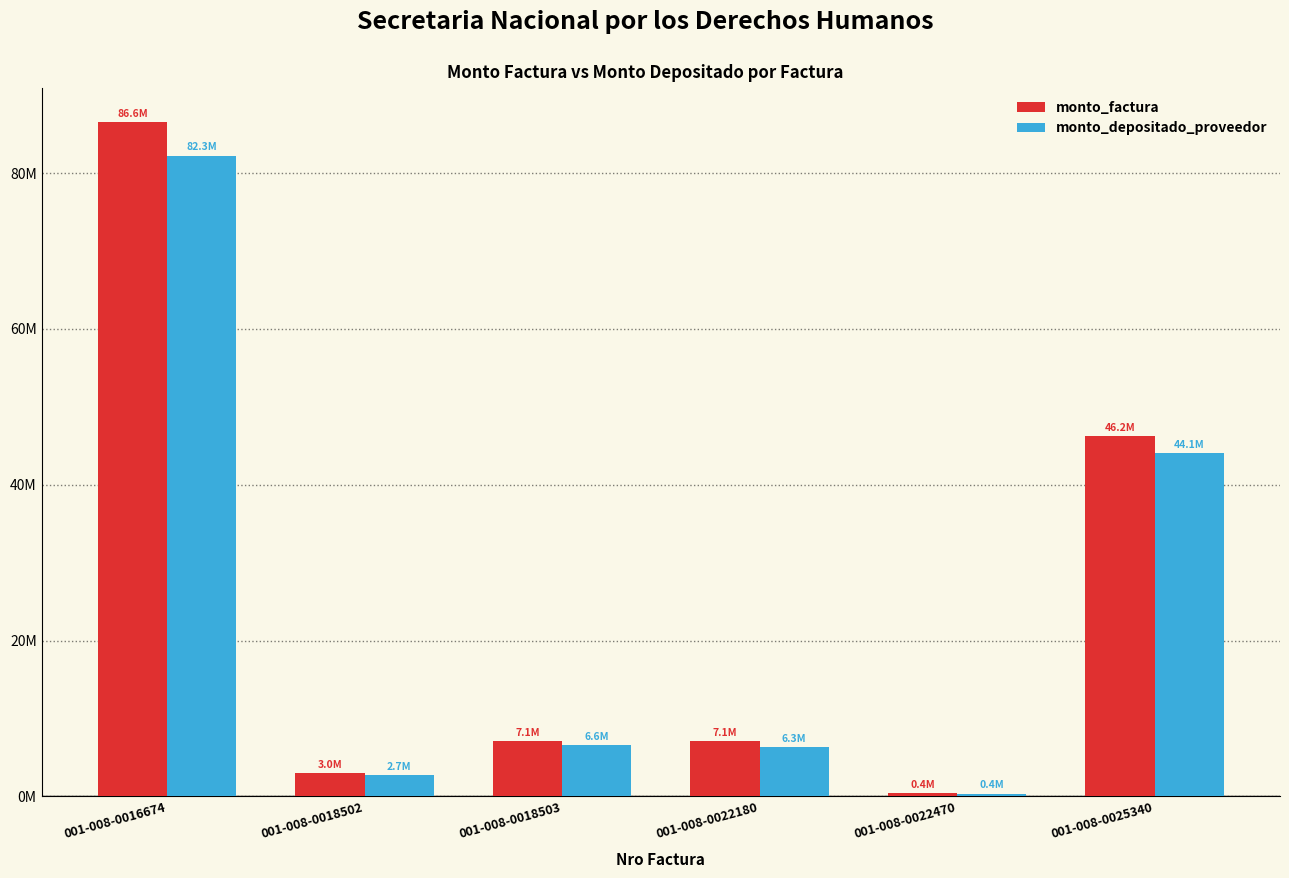

Rank the series at 001-008-0018503 from highest to lowest value.

monto_factura, monto_depositado_proveedor